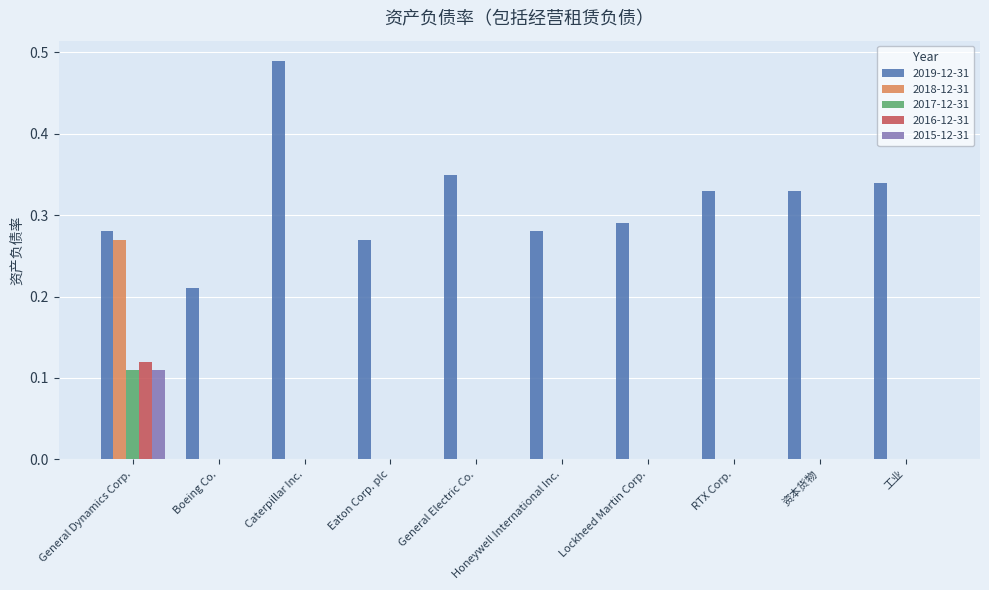

Are the bars horizontal?

No